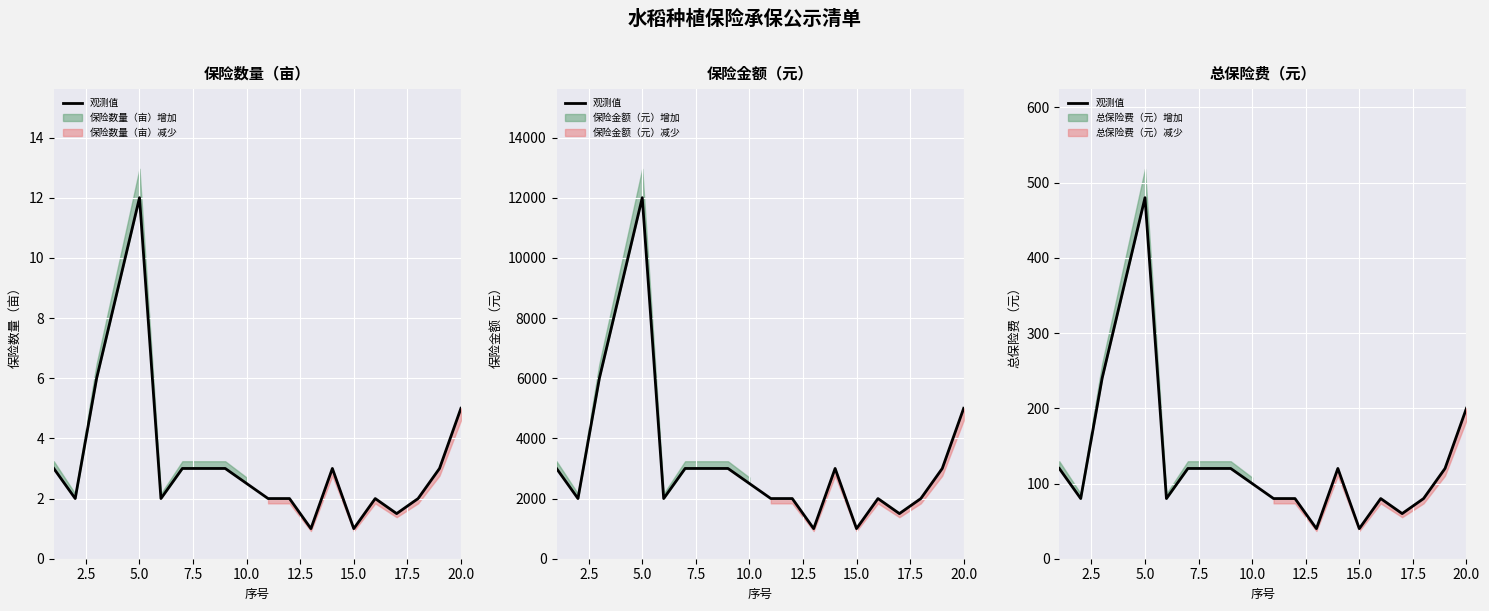

True or false: there are more than 1 points higher than both neighbors.

True